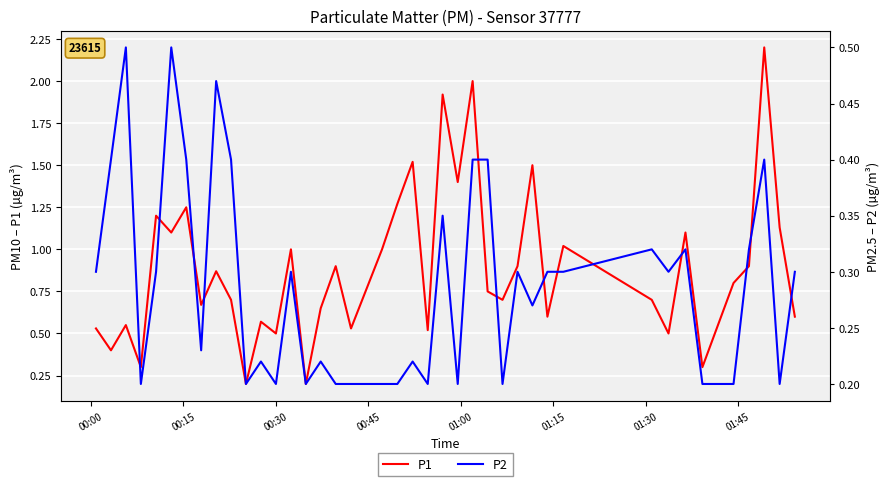

What are all the series names shown in the legend?

P1, P2